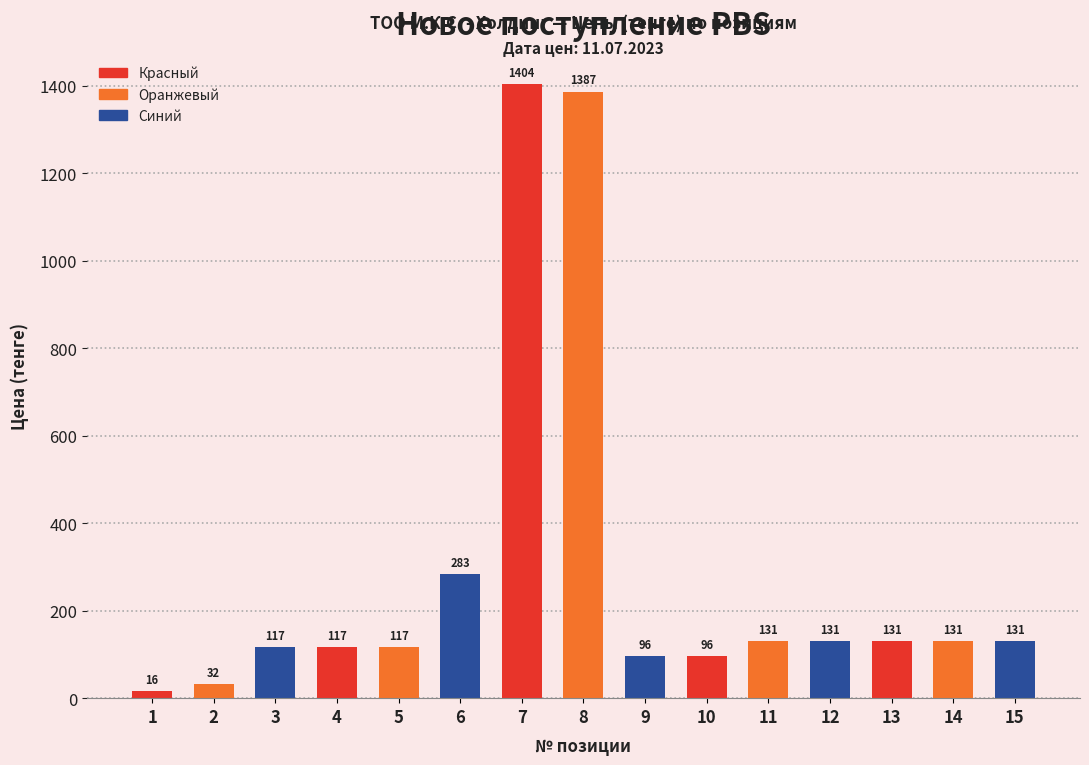

What is the change in value from 4 to 12?

+14